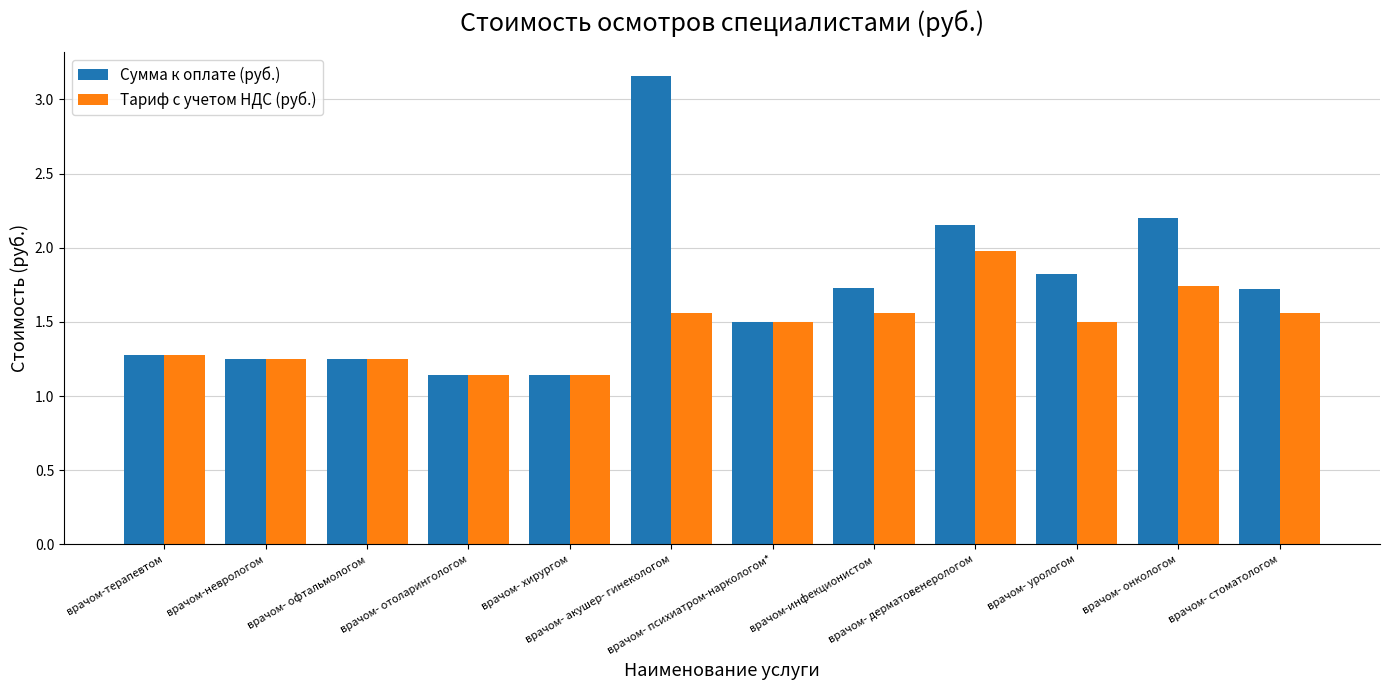

What is the label of the 10th bar from the right?

врачом- офтальмологом